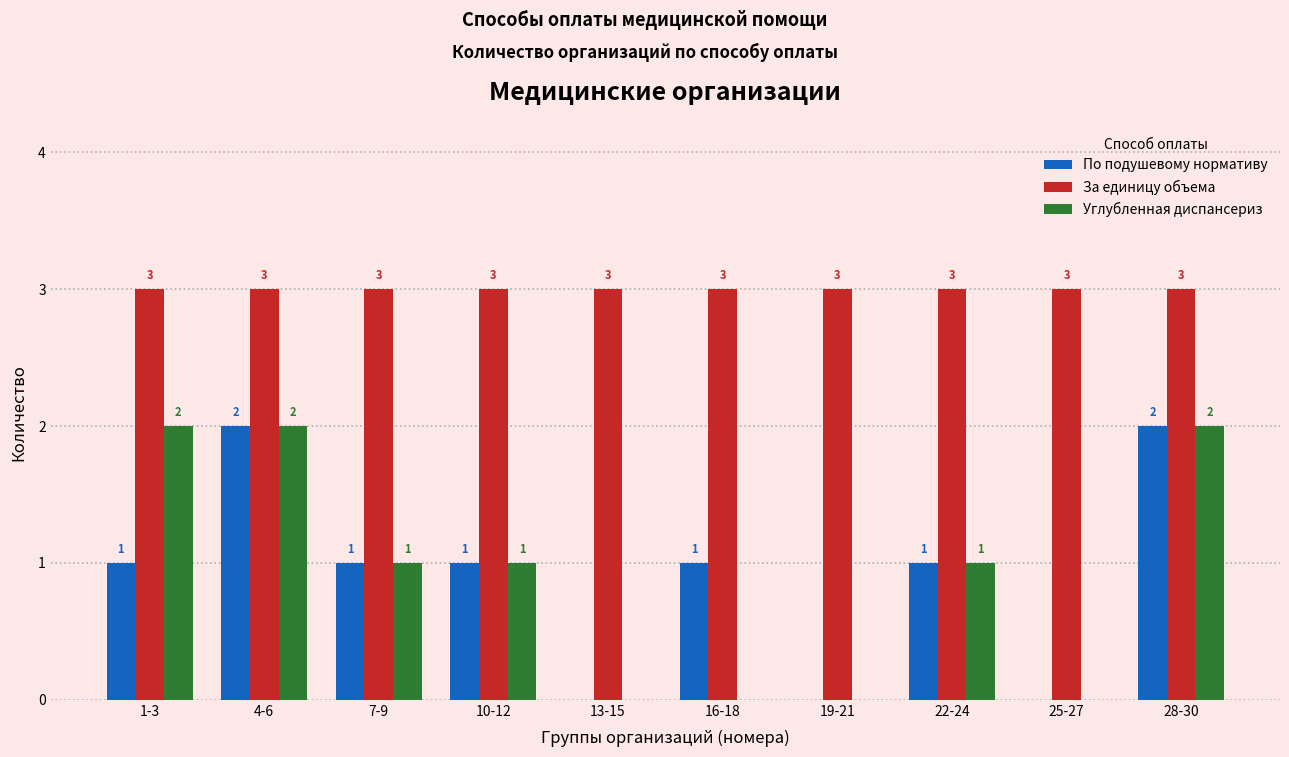

What is the greatest value displayed?

3